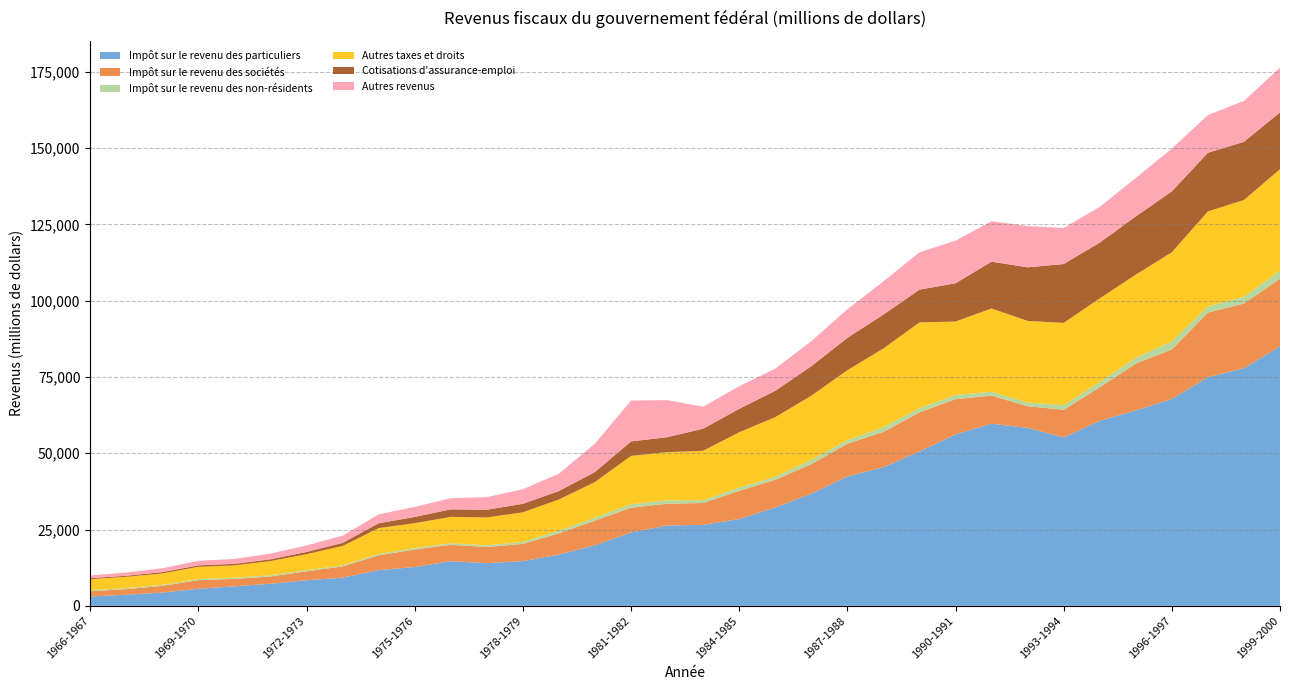

Reading right to left, extract all data points from this chart.

Impôt sur le revenu des particuliers: 85070	77894	74949	67796	64049	60648	55173	58331	59687	56201	50584	45456	42422	36733	32238	28455	26530	26330	24046	19837	16808	14656	13988	14634	12709	11710	9226	8378	7227	6395	5588	4334	3650	3050
Impôt sur le revenu des sociétés: 22115	21213	21179	16235	15372	10969	9098	7095	9215	11545	12820	11549	10710	9732	9068	9234	7174	7139	8118	8106	6951	5654	5280	5363	5748	4836	3710	2920	2396	2426	2839	2213	1821	1743
Impôt sur le revenu des non-résidents: 2646	2208	1999	2671	1882	1700	1533	1191	1261	1372	1361	1578	1162	1355	1053	1021	908	1130	1138	966	883	645	569	521	493	434	338	353	420	378	349	318	323	305
Autres taxes et droits: 33298	31717	31146	29204	27251	27457	26940	26771	27308	24067	28155	25771	22941	21049	19491	18177	16215	15776	15843	11661	10215	9697	9123	8637	8143	8506	6355	5272	4637	4060	4009	3747	3718	3628
Cotisations d'assurance-emploi: 18628	19064	19242	19949	19089	18293	19298	17576	15338	12551	10727	11107	10602	9667	8630	7676	7229	4900	4753	3303	2778	2783	2537	2470	2039	1585	1001	745	569	493	490	432	346	343
Autres revenus: 14651	13424	12349	14034	12614	11724	11831	13522	13277	13949	12240	10888	9378	8210	7262	7436	7205	12155	13391	9308	5675	4779	4136	3658	3309	2894	2367	2140	1870	1635	1480	1276	1067	906